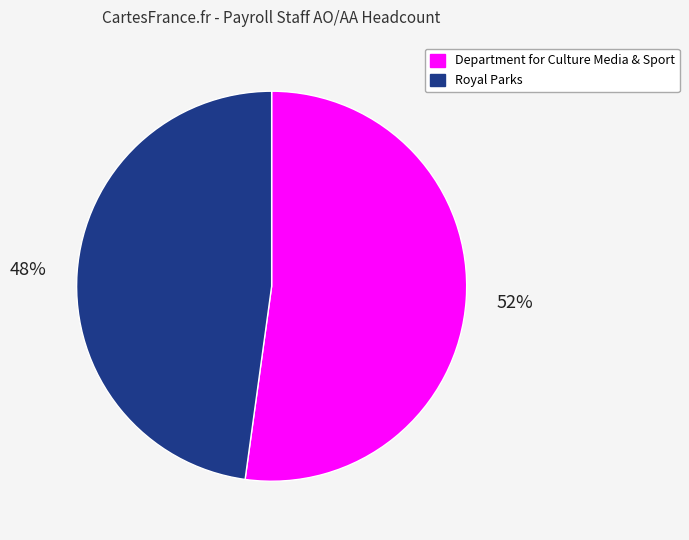

To the nearest percent, what is the average slice percentage?

50%